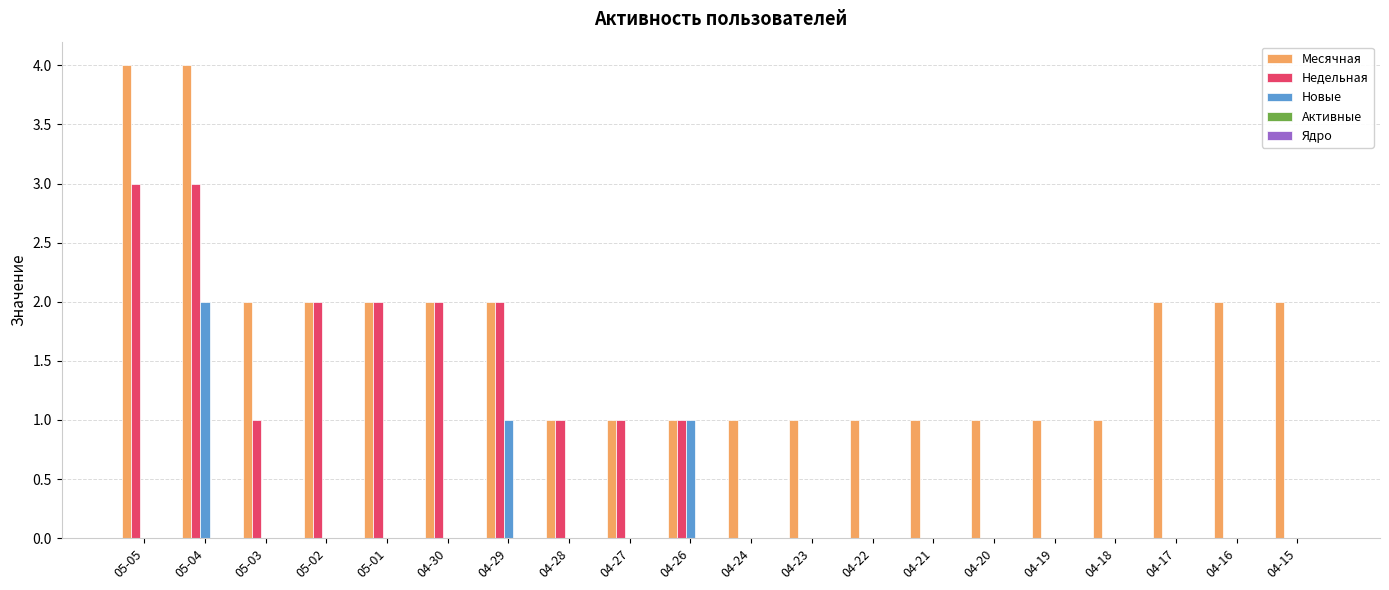

Is it true that Месячная equals 4 at 05-04?

True